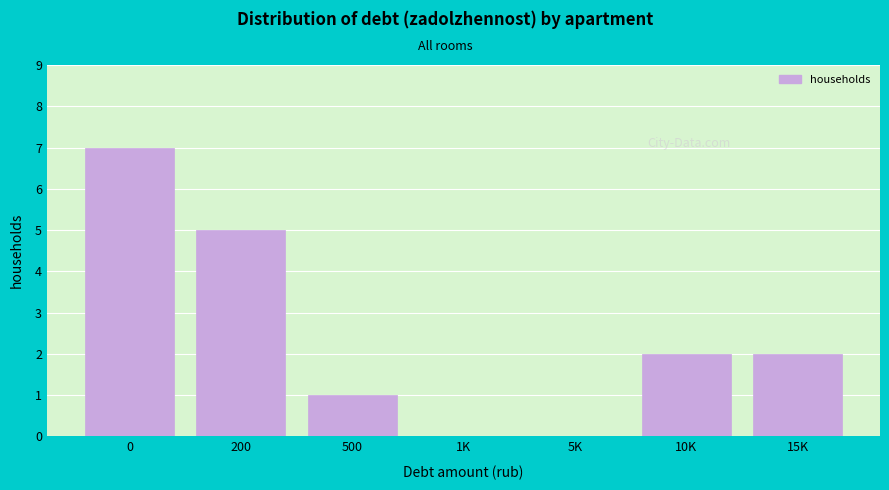

Reading left to right, list all the values displayed in this chart.

0=7	200=5	500=1	1K=0	5K=0	10K=2	15K=2